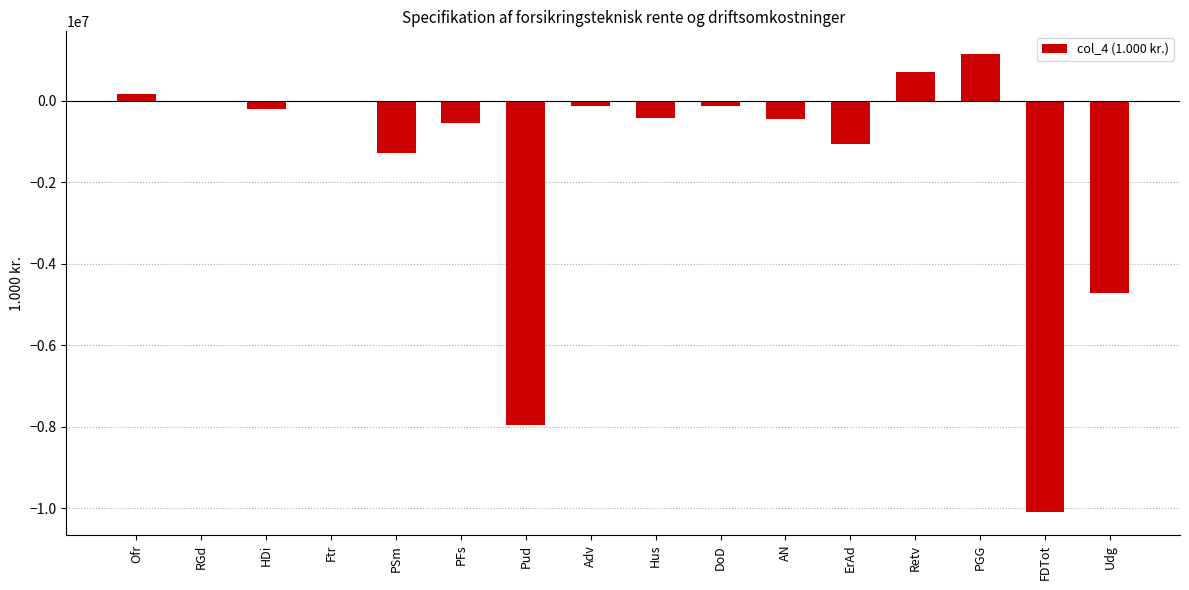

Which label corresponds to the largest value in the chart?

PGG